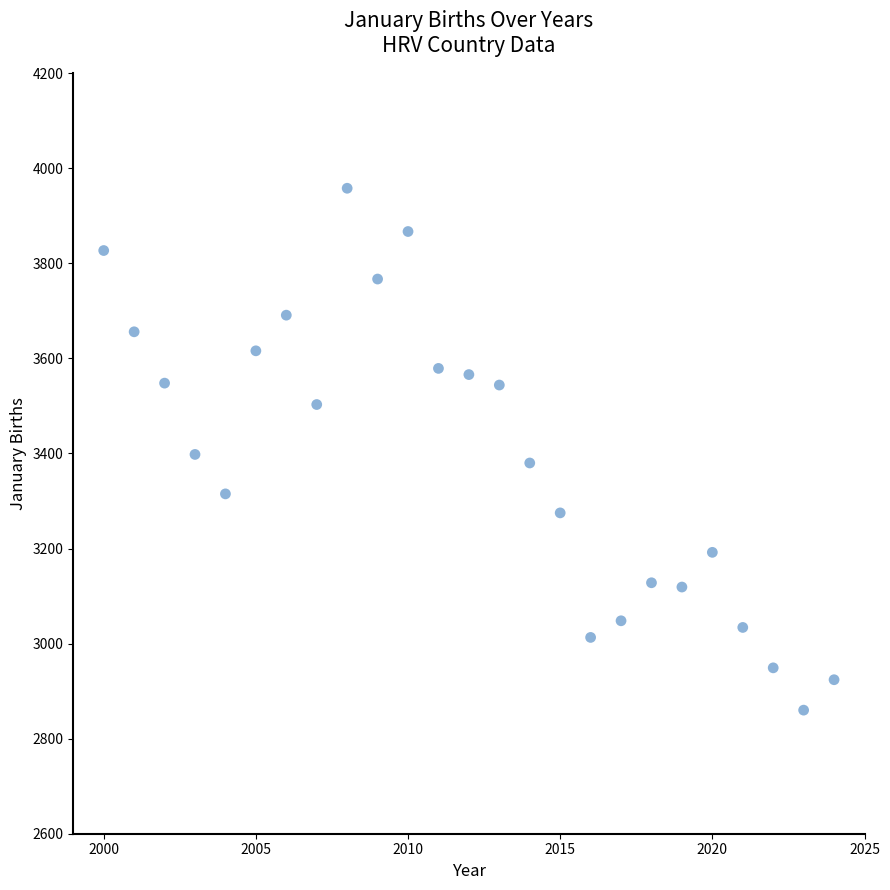

What is the range of X values (max minus min)?

24